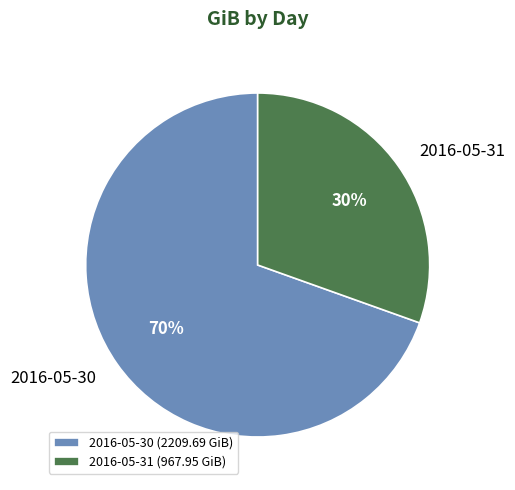

Approximately how many times larger is the value at 2016-05-31 compared to 2016-05-30?

0.4